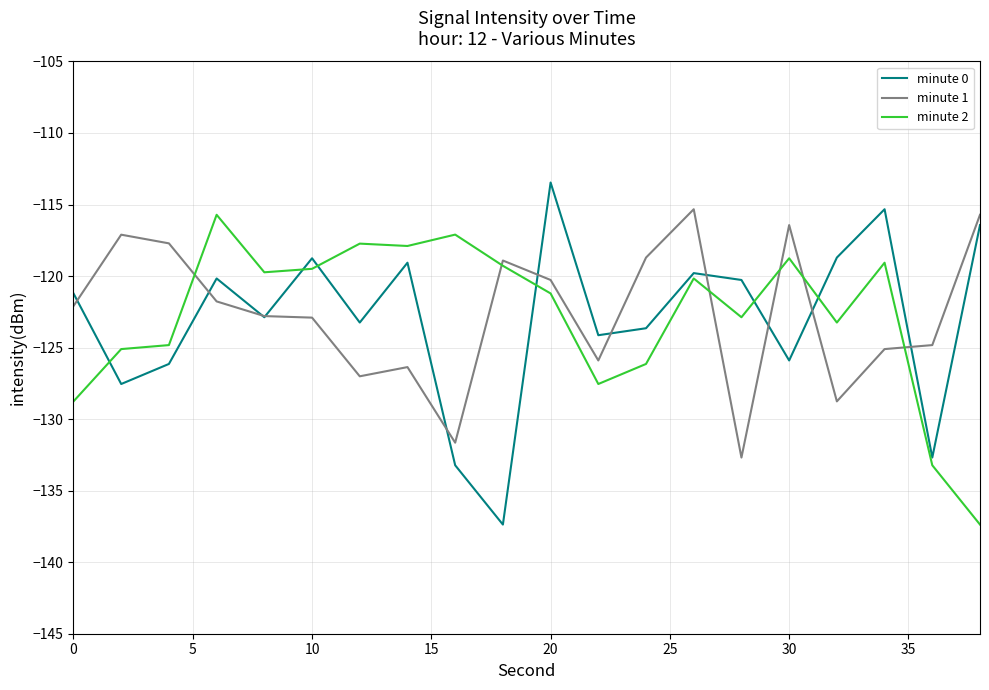

Which series has the widest spread of values?

minute 0